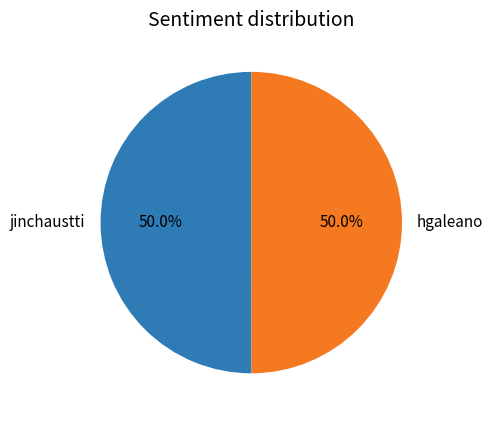

The hgaleano slice represents 50% of the pie. True or false?

True